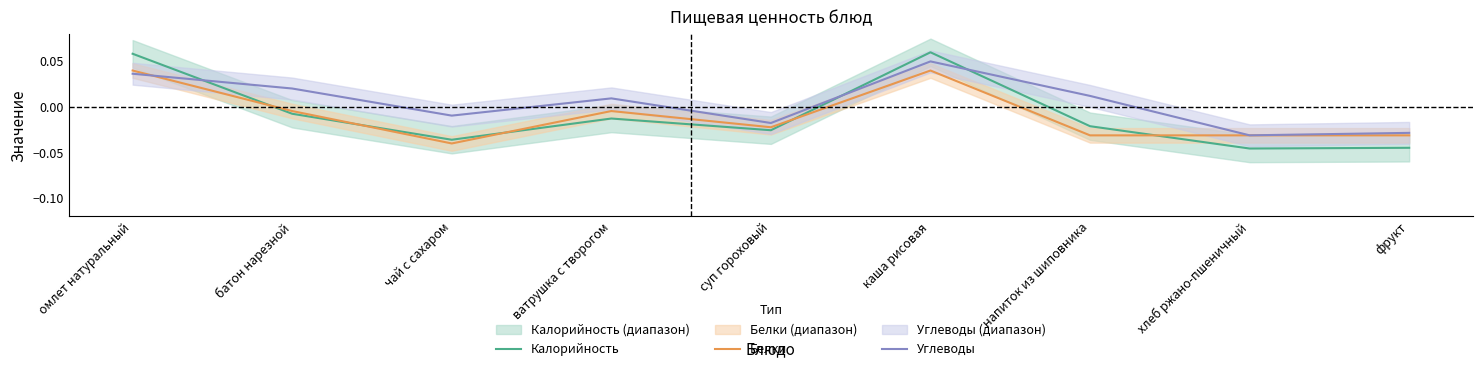

At омлет натуральный, list the series in order from largest to smallest.

Калорийность, Белки, Углеводы